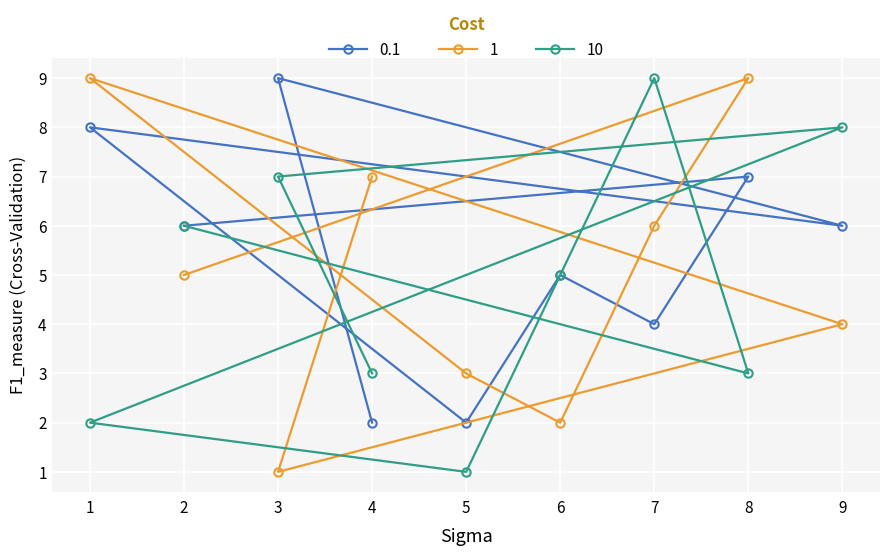

Between 3 and 8, which is larger?

3